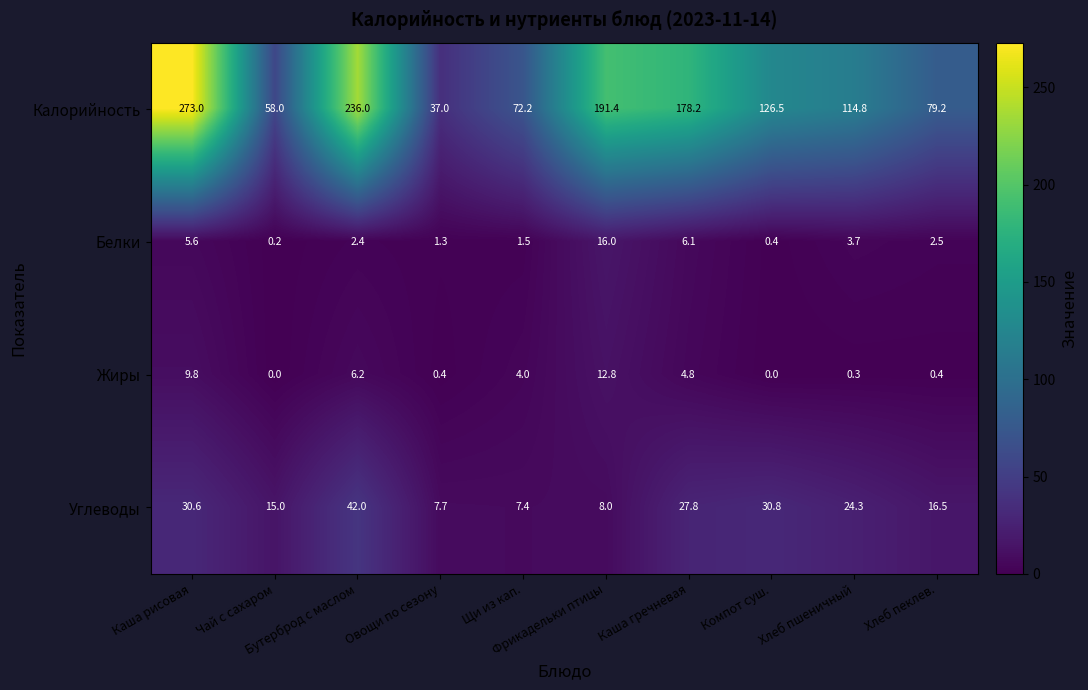

What is the difference between the second highest and second lowest values in the Калорийность series?

178.0